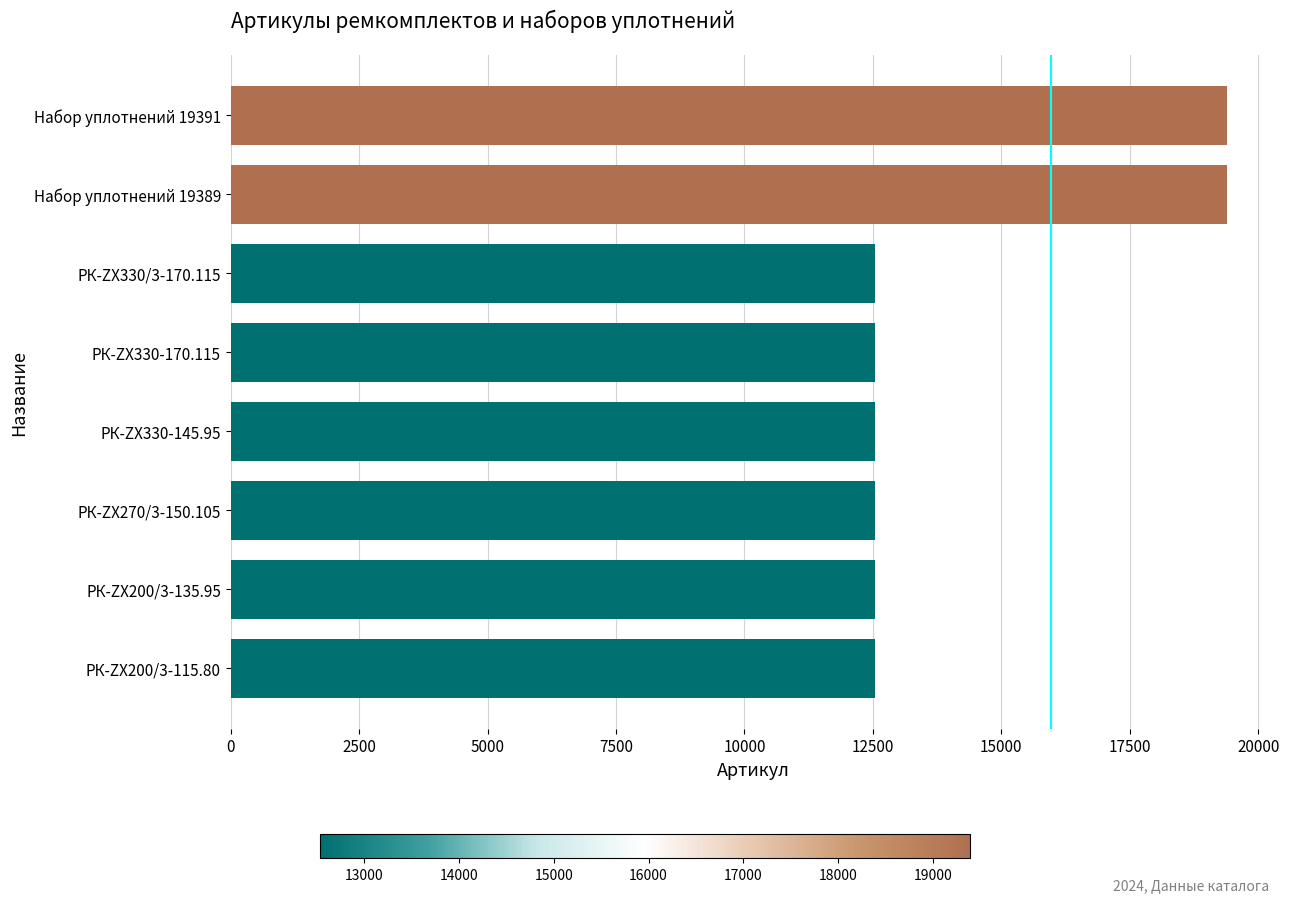

What is the greatest value displayed?

19391